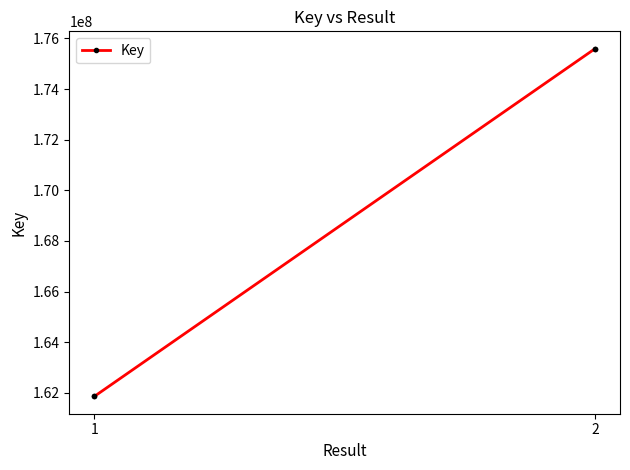

What is the sum of the values at 2 and 1?

337458951